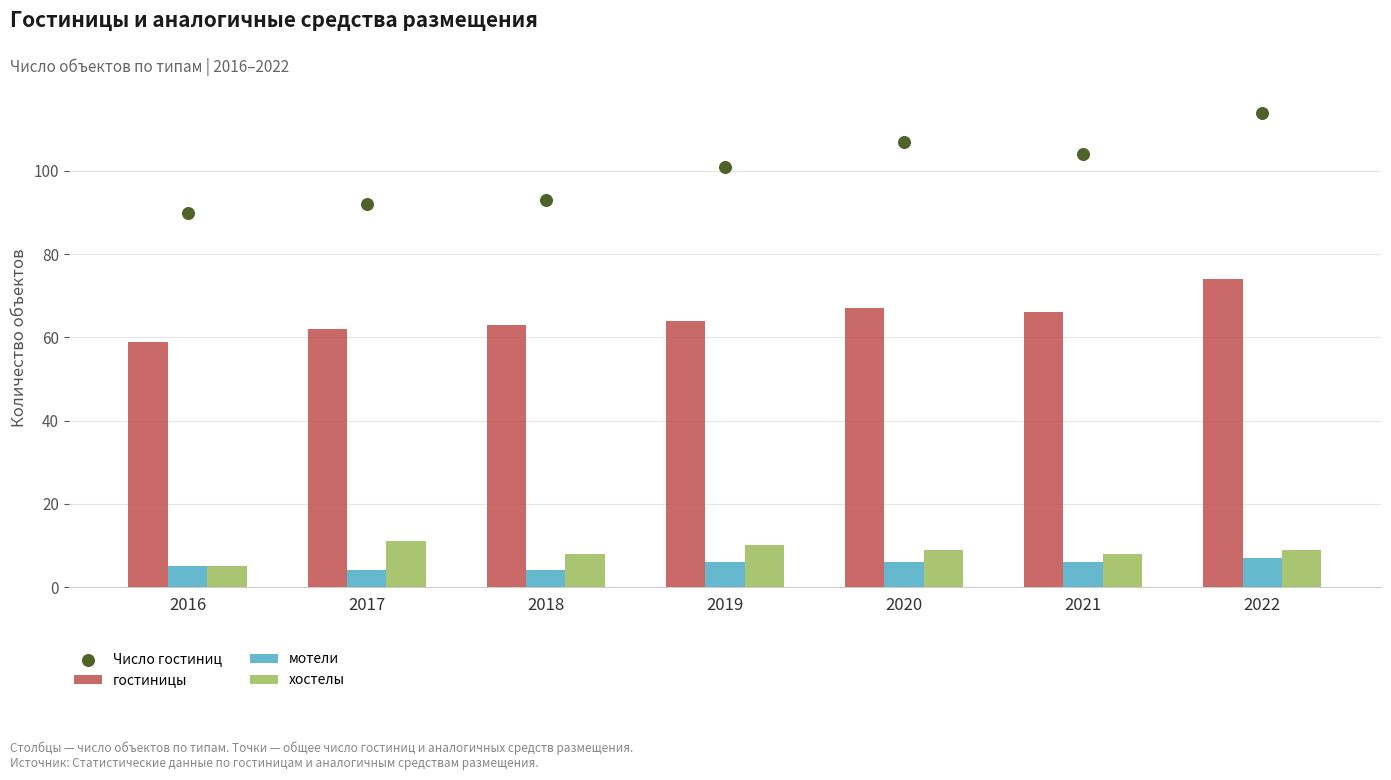

What are all the series names shown in the legend?

гостиницы, мотели, хостелы, Число гостиниц